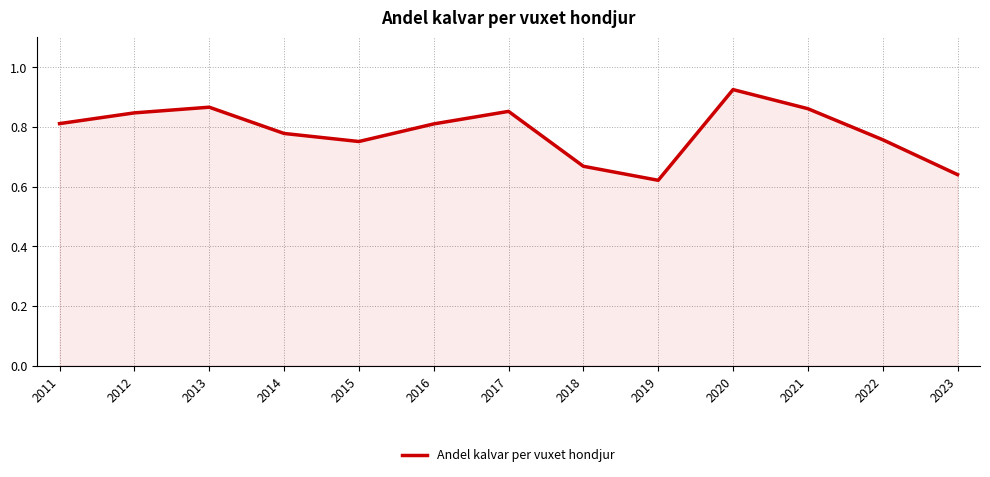

Does the chart display data point markers on the line(s)?

No